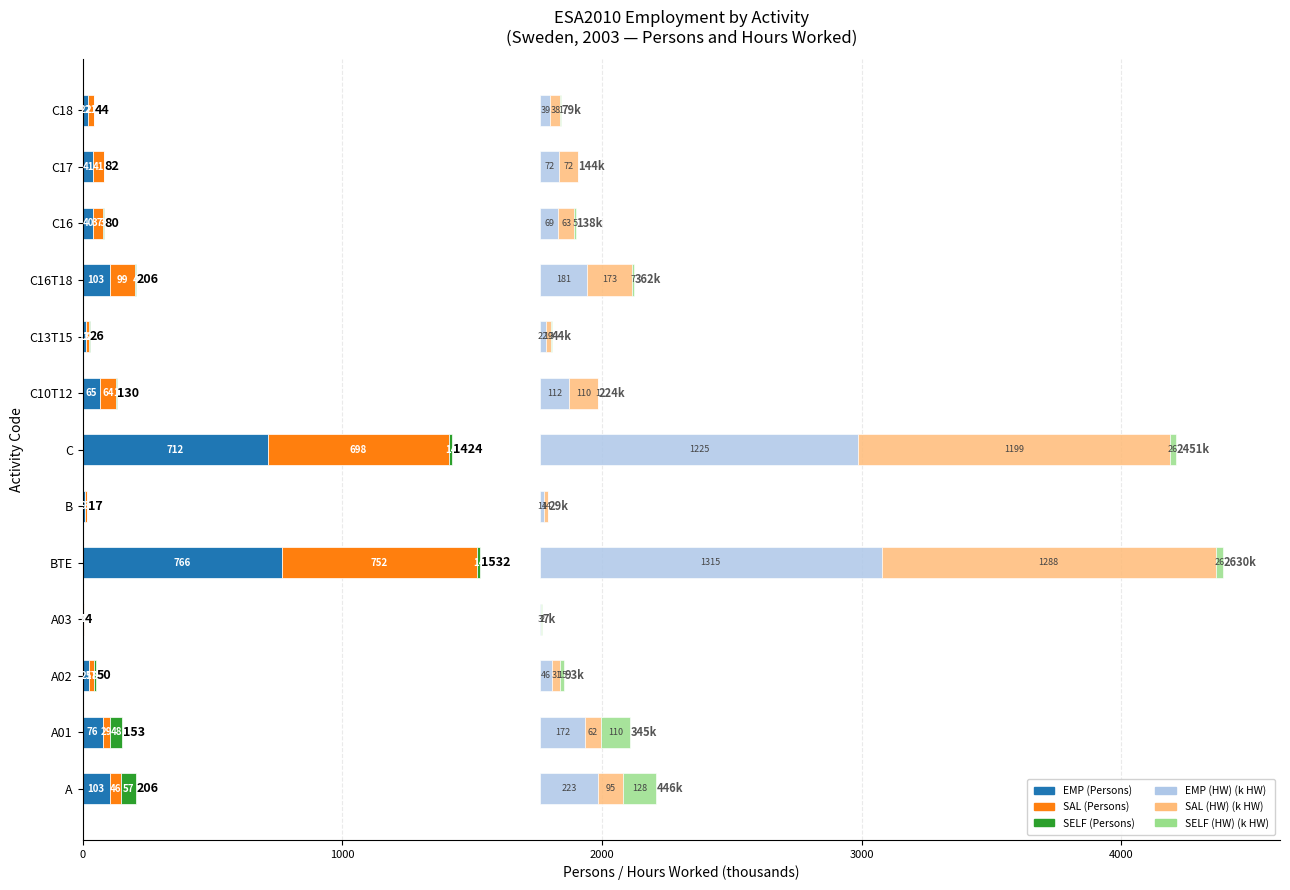

Reading left to right, transcribe all the data shown in this chart.

EMP (Persons): 103.0	76.0	25.0	2.0	766.0	9.0	712.0	65.0	13.0	103.0	40.0	41.0	22.0
SAL (Persons): 46.0	29.0	17.0	1.0	752.0	8.0	698.0	64.0	11.0	99.0	37.0	41.0	21.0
SELF (Persons): 57.0	48.0	8.0	1.0	14.0	0.0	14.0	1.0	2.0	4.0	3.0	0.0	1.0
EMP (HW) (k): 223.5	172.9	46.8	3.8	1315.4	14.9	1225.7	112.1	22.3	181.3	69.1	72.2	40.0
SAL (HW) (k): 95.0	62.0	31.8	1.3	1288.6	14.7	1199.4	110.5	19.2	173.9	63.4	72.2	38.3
SELF (HW) (k): 128.4	110.8	15.1	2.5	26.8	0.2	26.3	1.6	3.1	7.3	5.7	0.0	1.6